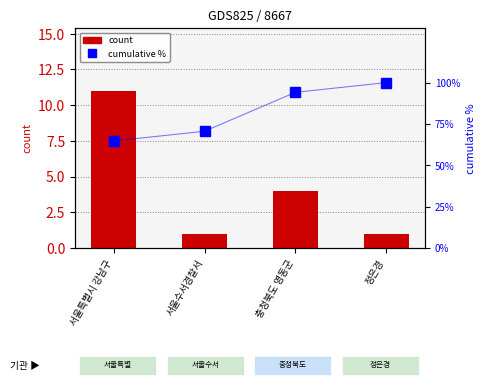

True or false: count has a value of 4.0 at 충청북도 영동군.

True